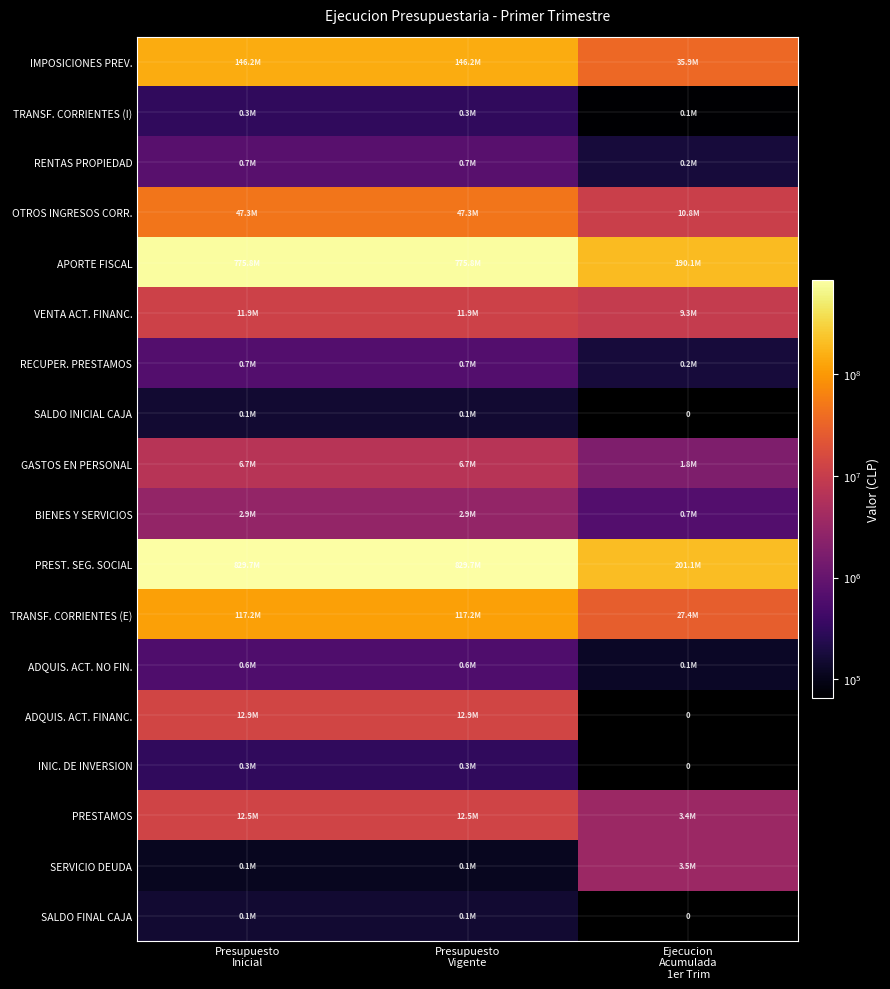

How many categories are shown in the chart?

3